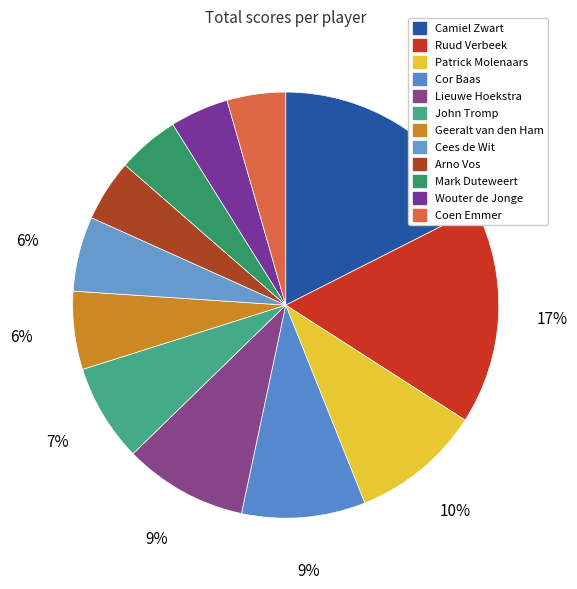

To the nearest percent, what is the combined percentage of Cees de Wit and Arno Vos?

10%